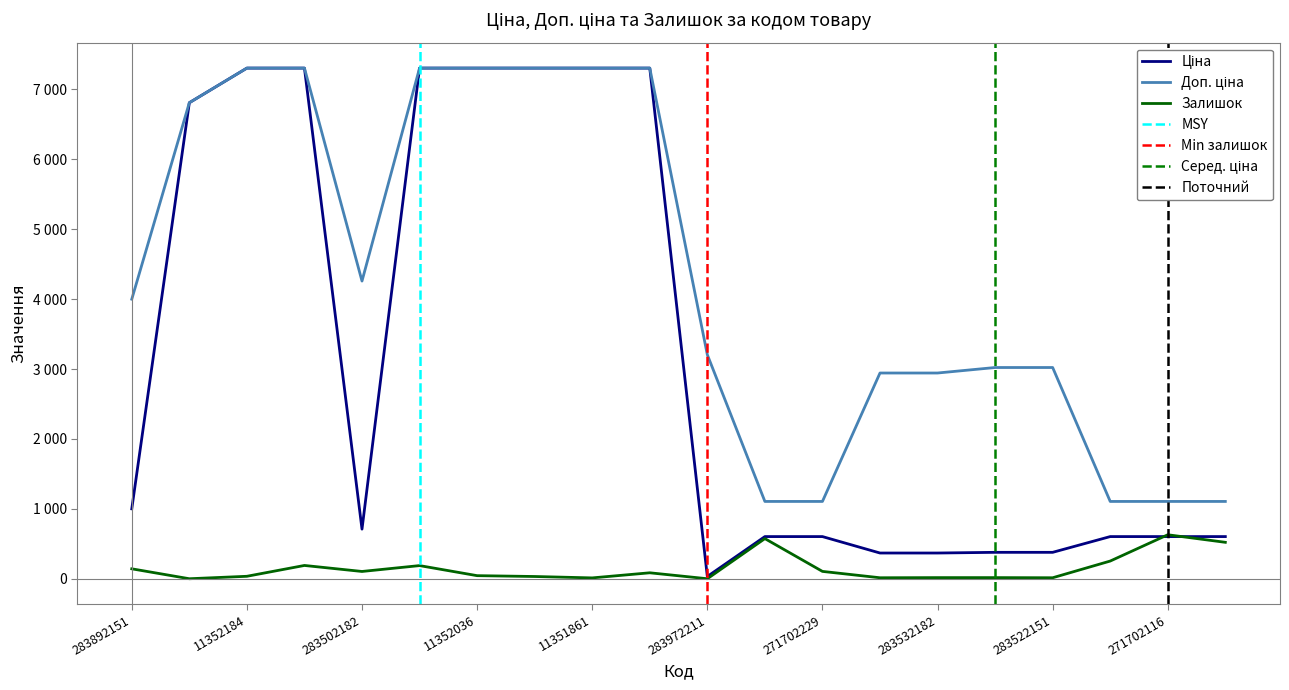

True or false: Залишок and Доп. ціна intersect in this chart.

False